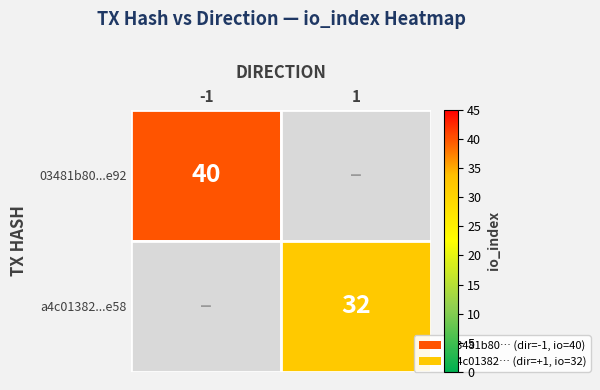

Is the value of a4c01382...e58 at 1 greater than the value of 03481b80...e92 at -1?

No